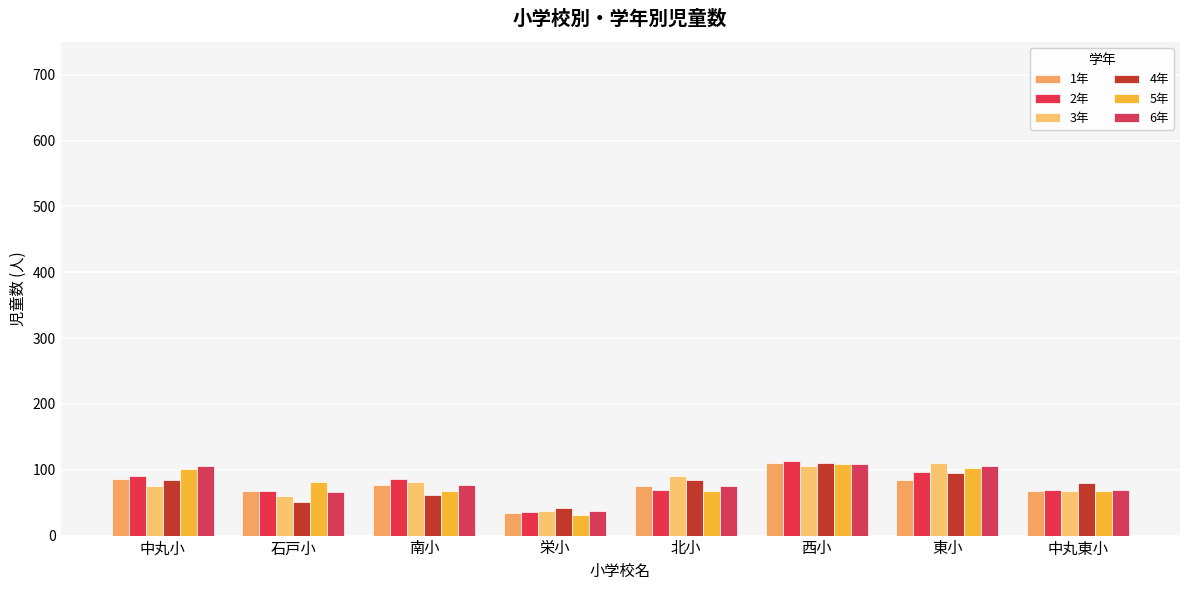

The value of 4年 at 北小 is 84. True or false?

True